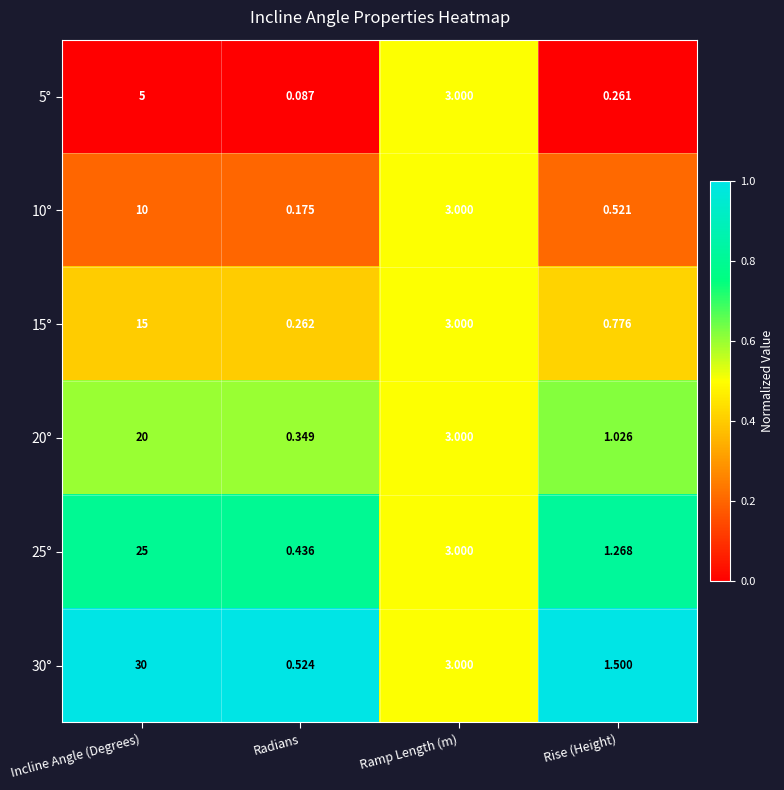

At which label does 30° first exceed 3?

Incline Angle (Degrees)